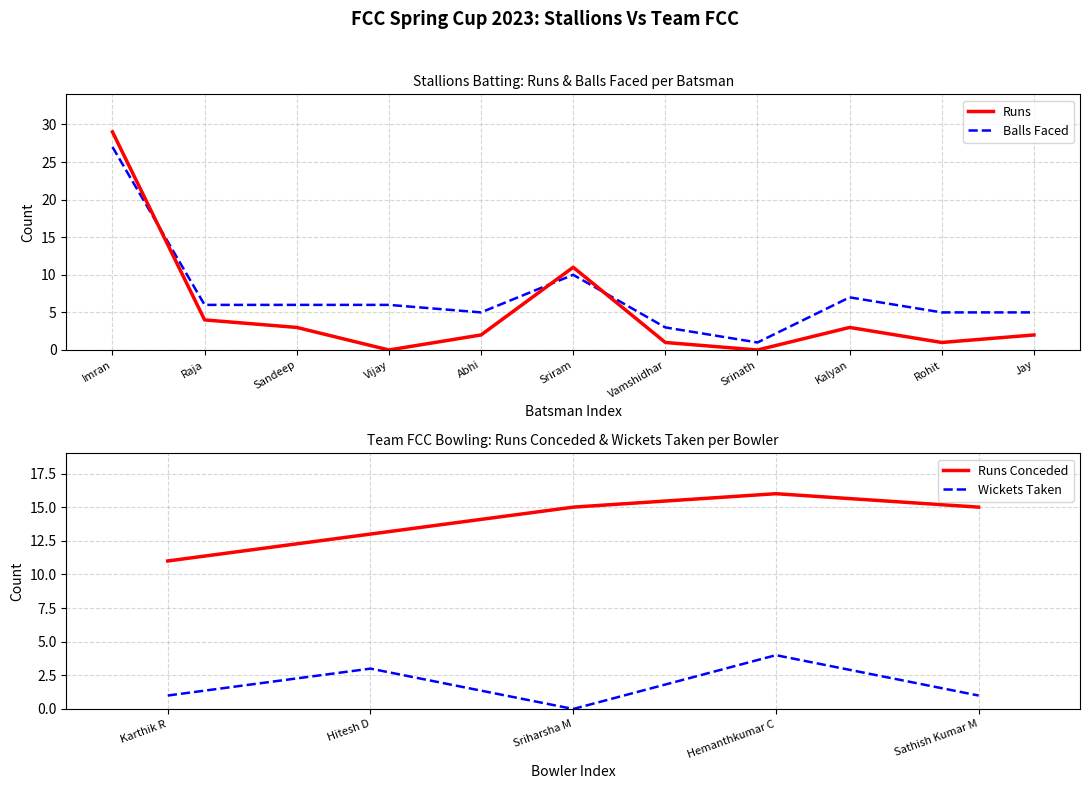

What is the greatest value displayed?

29